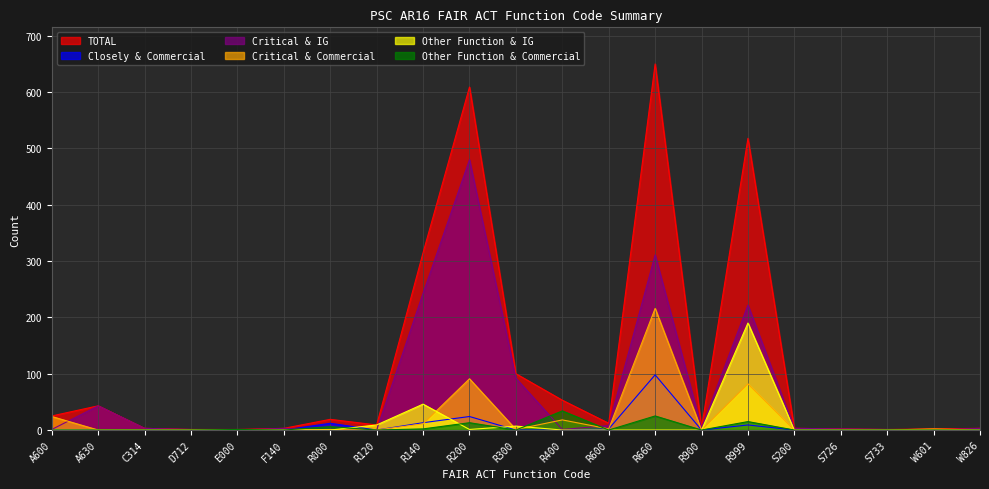

How many times do Closely & Commercial and Critical & IG cross each other?

1